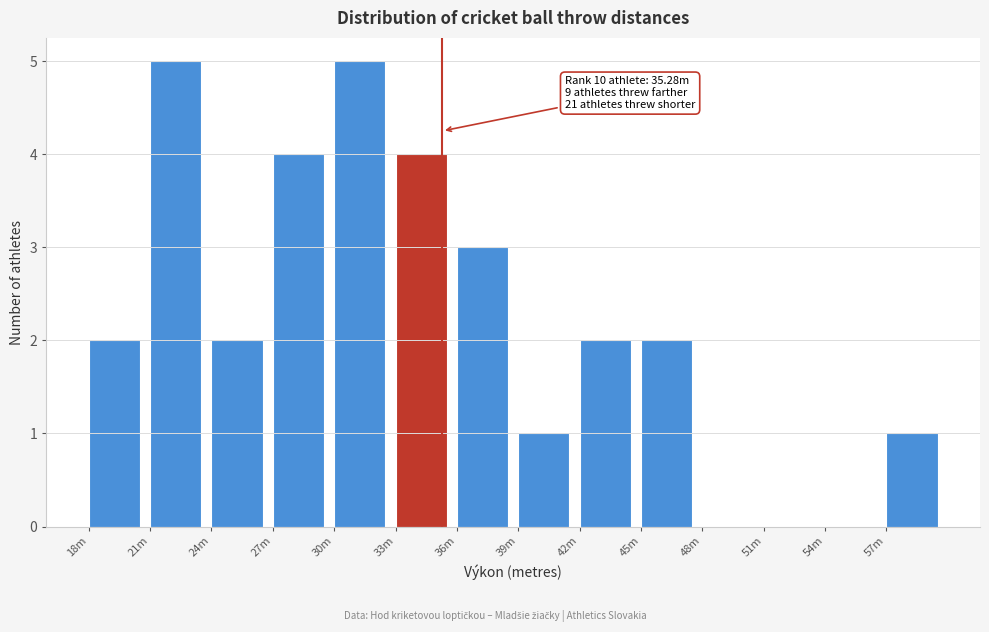

Reading left to right, transcribe all the data shown in this chart.

18m=2	21m=5	24m=2	27m=4	30m=5	33m=4	36m=3	39m=1	42m=2	45m=2	48m=0	51m=0	54m=0	57m=1